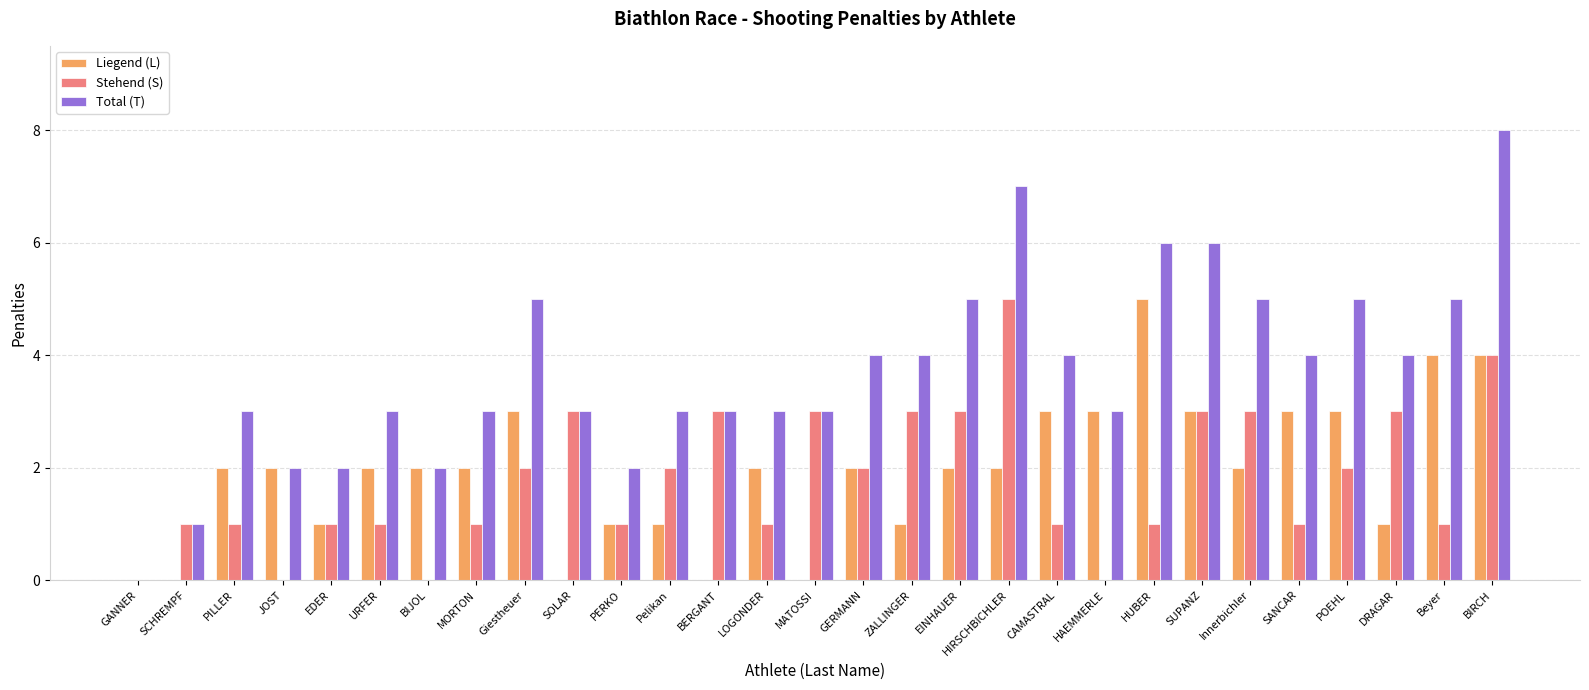

The value of Liegend (L) at PERKO is 1. True or false?

True